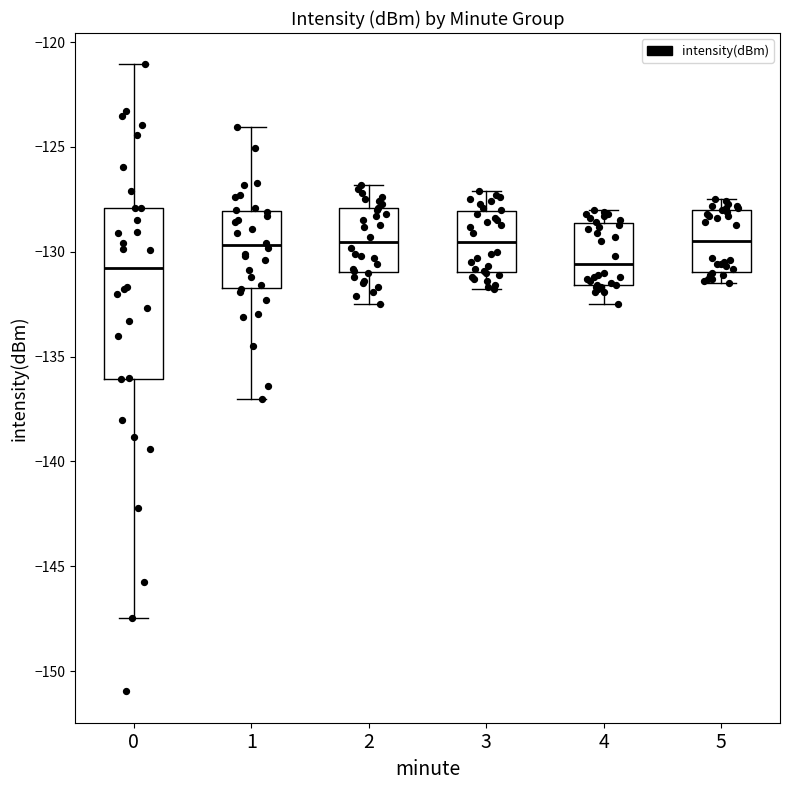

Reading left to right, transcribe this box plot: for each box, give where its median line is, the range the box spans, and where its two whiskers end, as read against the y-axis. The values are not printed on the chart, so give them approximately, as read against the axis.

0: median -131.0, box -136.0 to -128.0, whiskers -147.5 to -121.0
1: median -129.5, box -131.5 to -128.0, whiskers -137.0 to -124.0
2: median -129.5, box -131.0 to -128.0, whiskers -132.5 to -127.0
3: median -129.5, box -131.0 to -128.0, whiskers -132.0 to -127.0
4: median -130.5, box -131.5 to -128.5, whiskers -132.5 to -128.0
5: median -129.5, box -131.0 to -128.0, whiskers -131.5 to -127.5